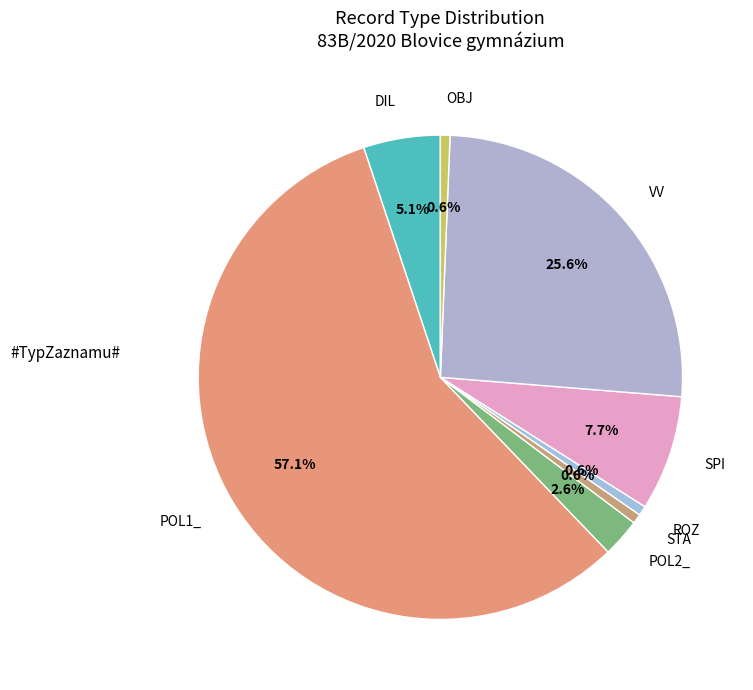

What is the majority slice?

POL1_